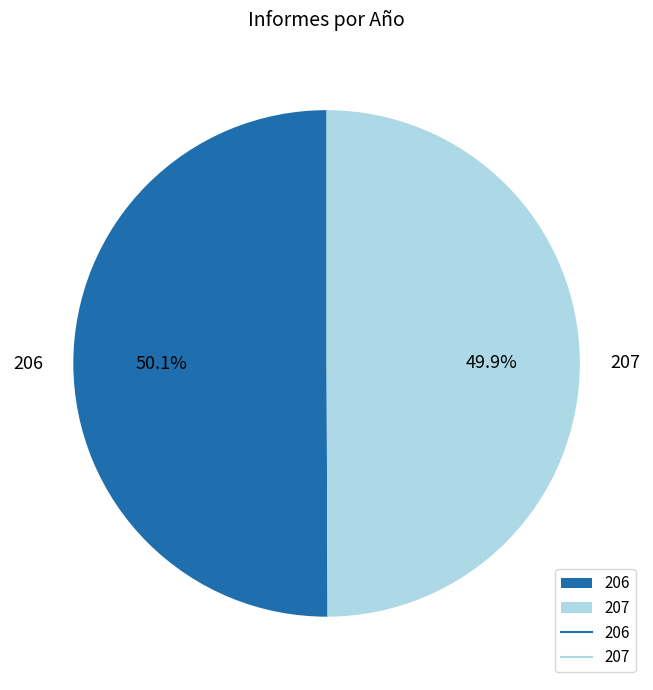

What portion of the pie excludes 206?

49.9%